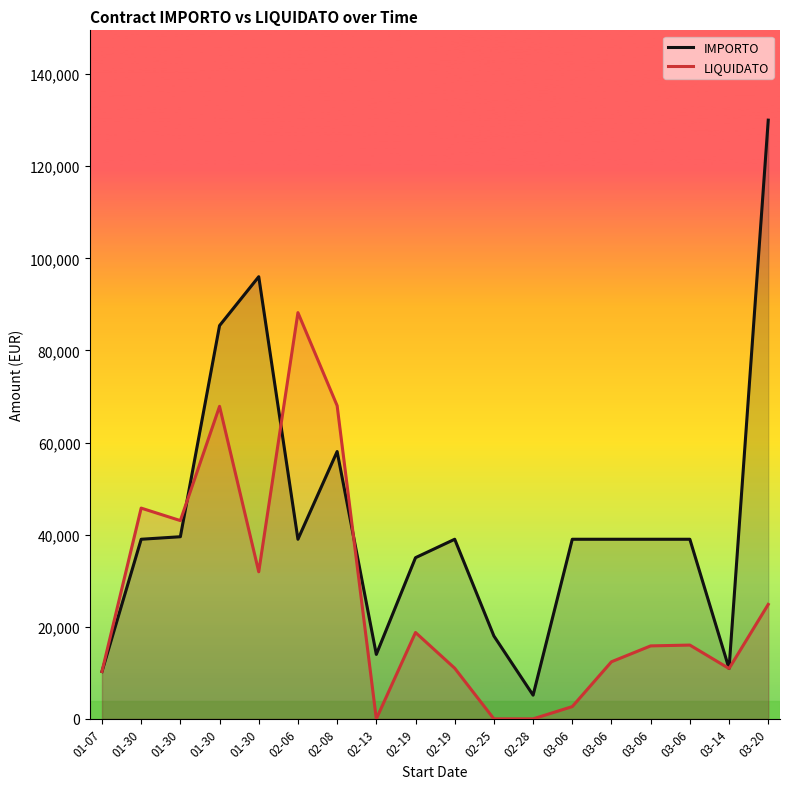

How many times do IMPORTO and LIQUIDATO cross each other?

3